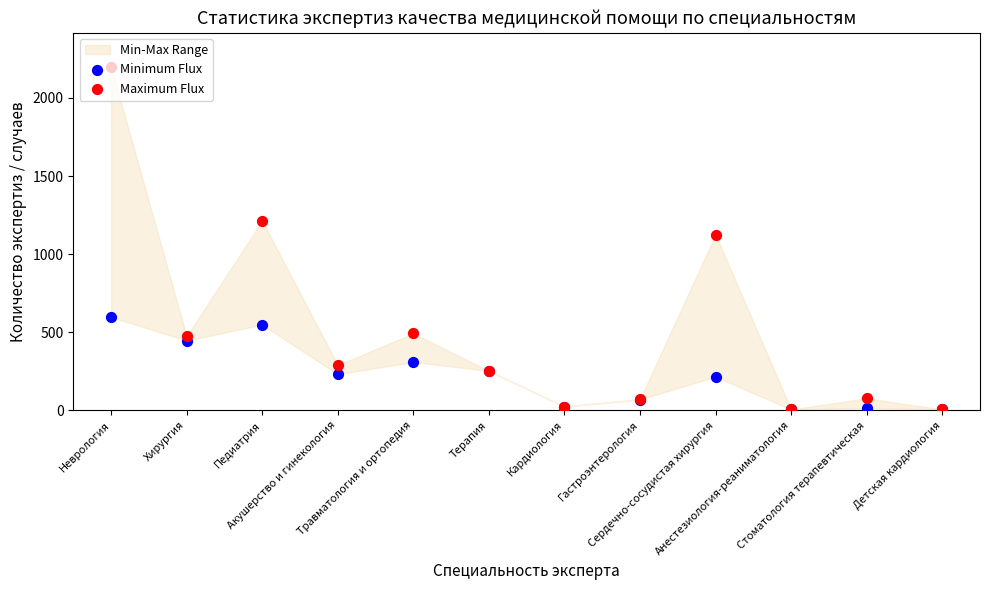

At how many categories does at least one series exceed 1426?

1